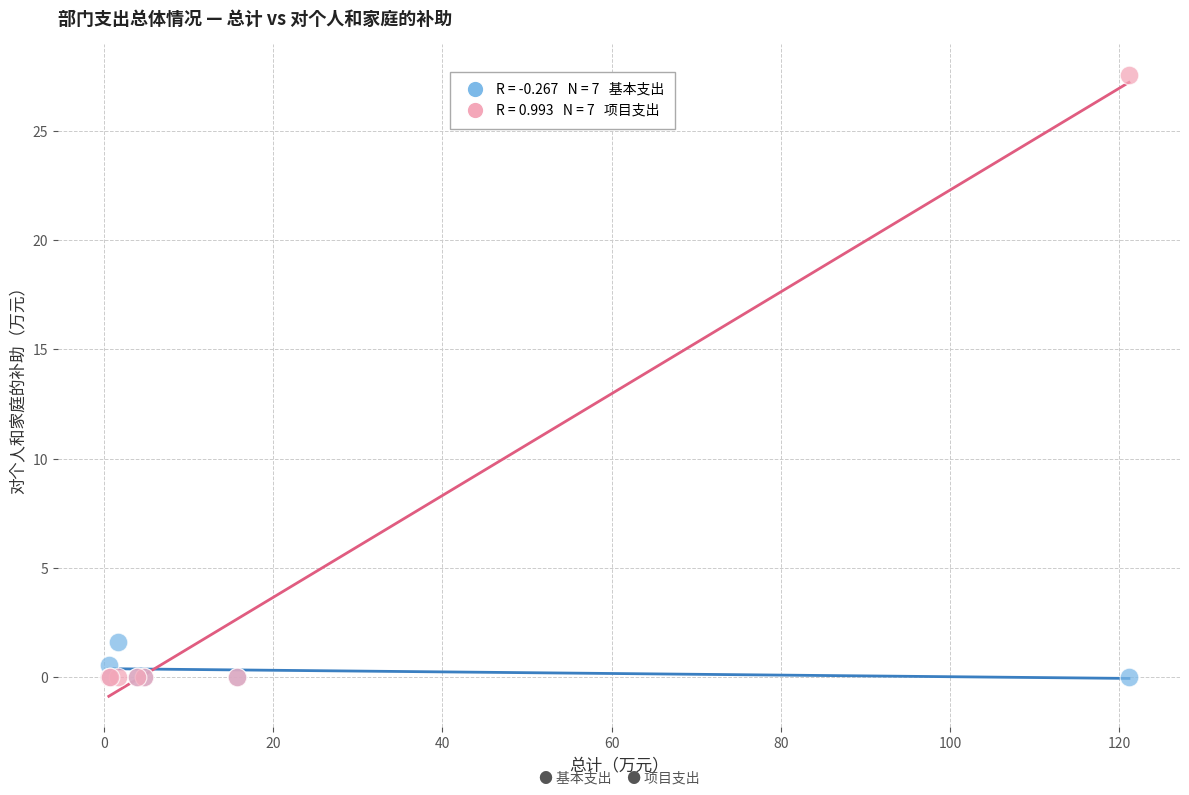

Across all series, what Y value is closest to 13?

1.6